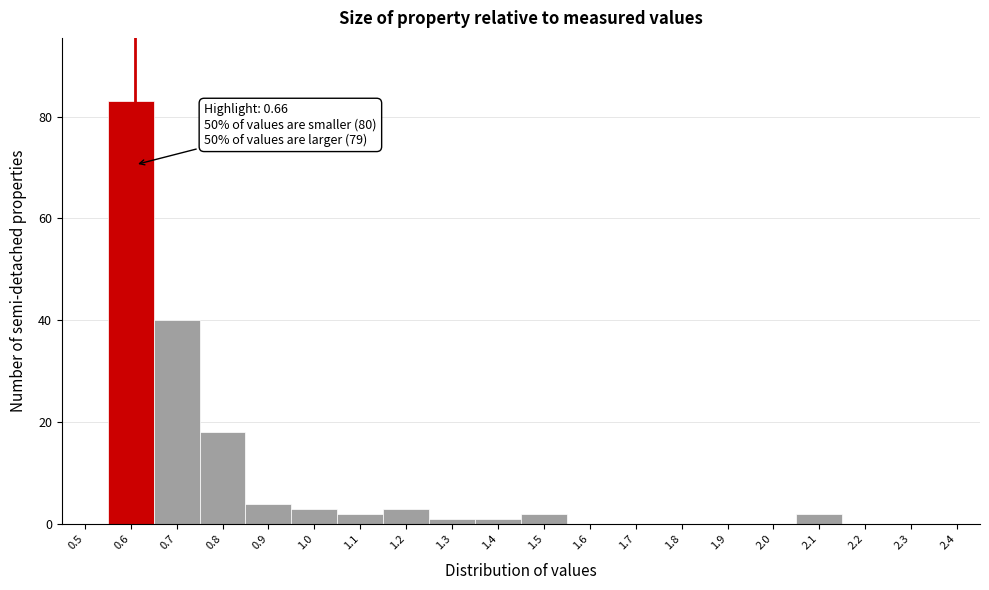

Reading left to right, transcribe all the data shown in this chart.

0.5=0	0.6=83	0.7=40	0.8=18	0.9=4	1.0=3	1.1=2	1.2=3	1.3=1	1.4=1	1.5=2	1.6=0	1.7=0	1.8=0	1.9=0	2.0=0	2.1=2	2.2=0	2.3=0	2.4=0